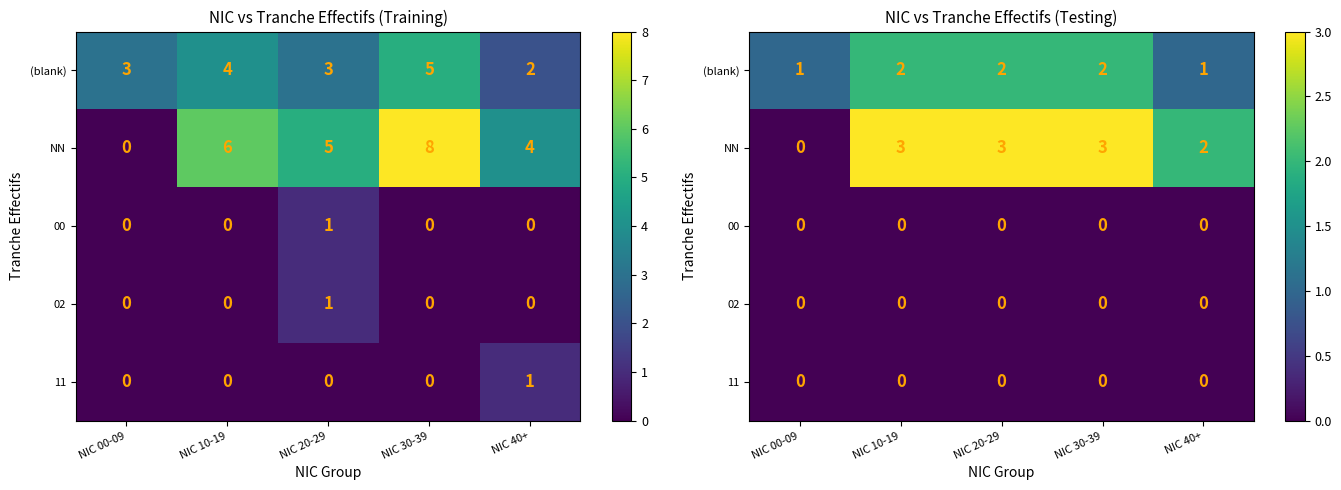

Which series has the widest spread of values?

NN